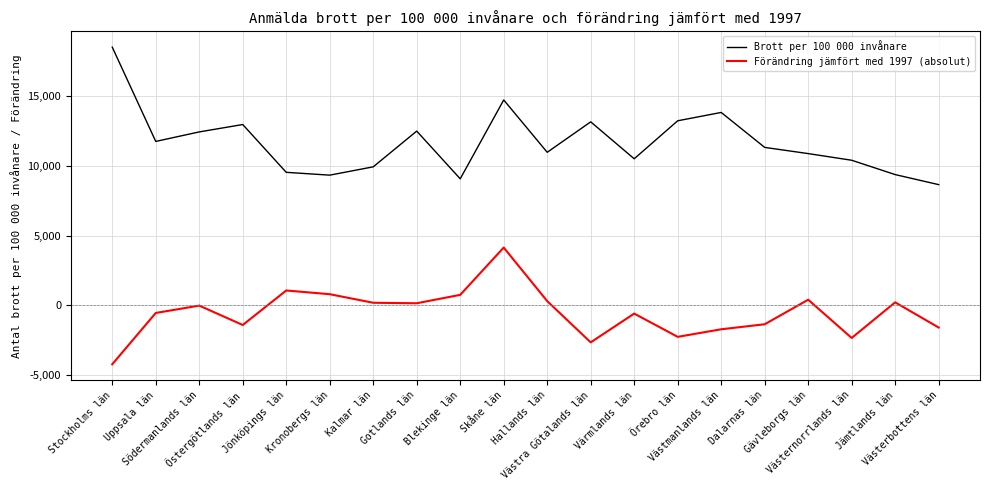

How many lines are shown in the chart?

2